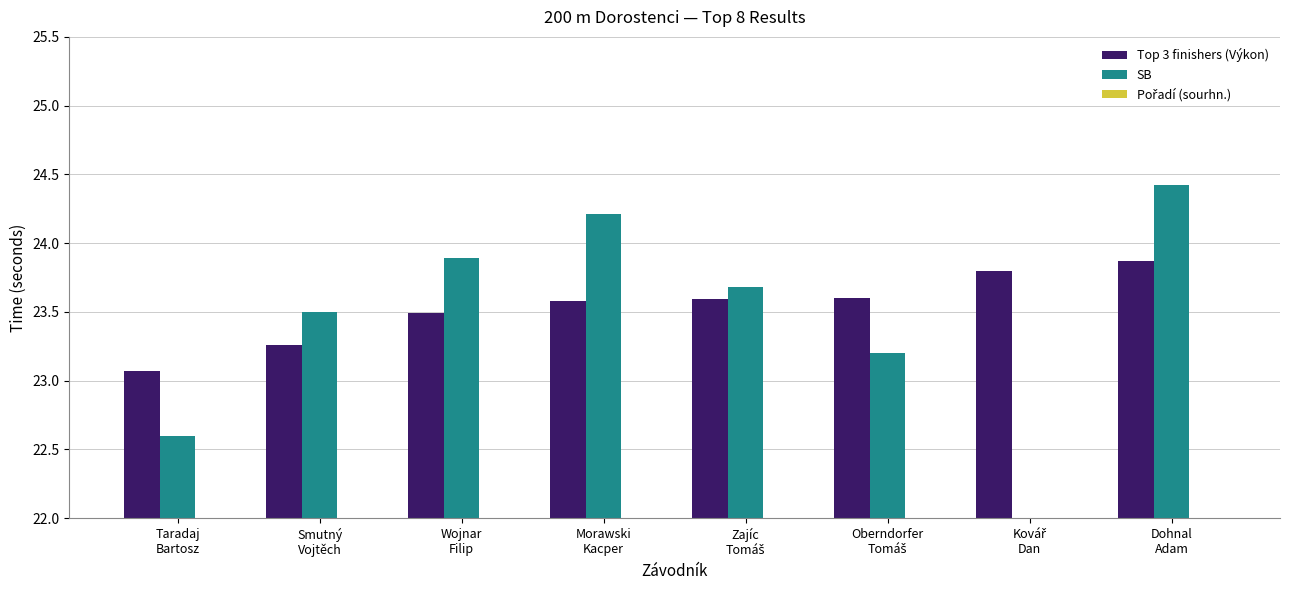

Rank the series at Dohnal
Adam from highest to lowest value.

SB, Top 3 finishers (Výkon), Pořadí (sourhn.)